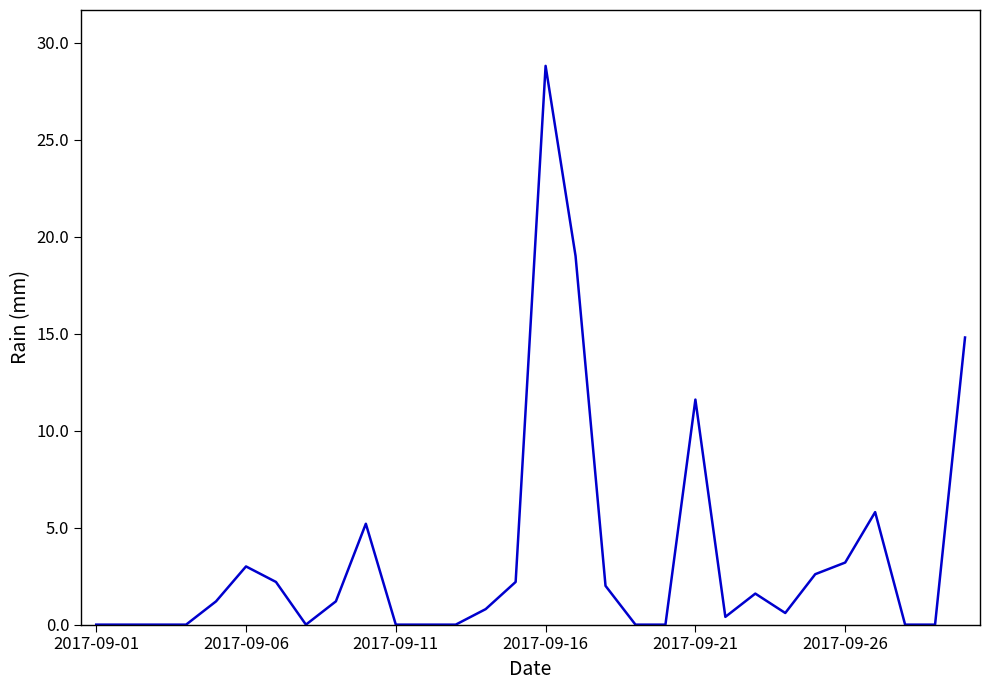

Does the chart display data point markers on the line(s)?

No